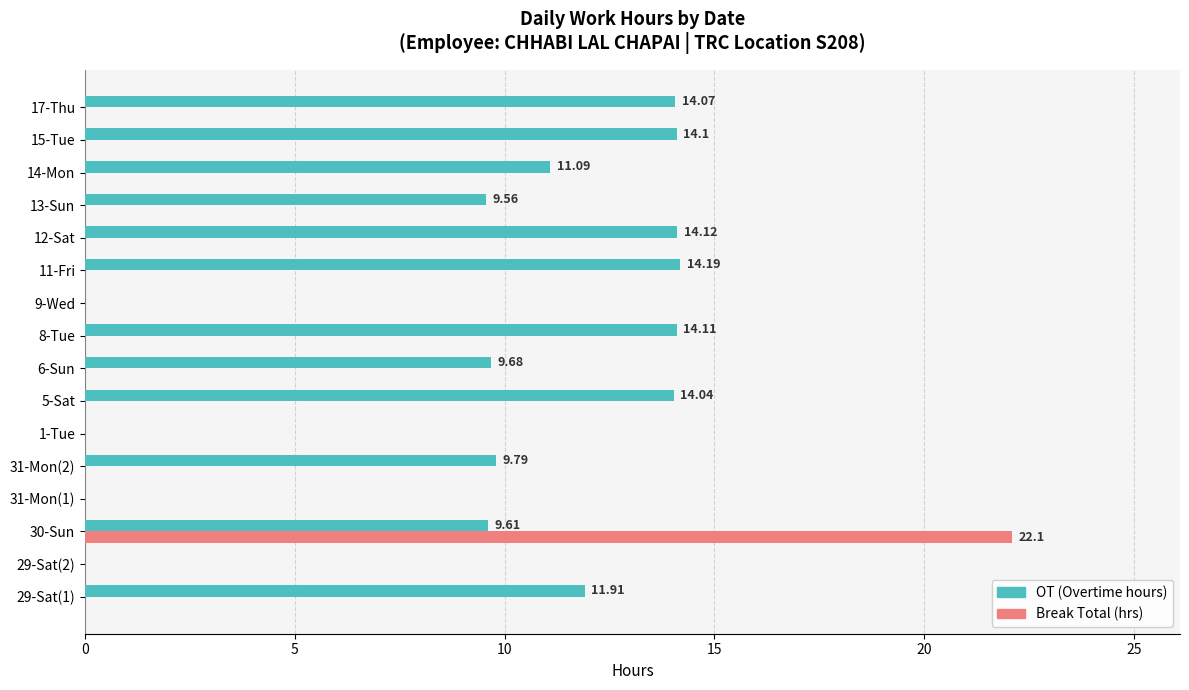

Is the value of OT (Overtime hours) at 17-Thu greater than the value of Break Total (hrs) at 17-Thu?

Yes